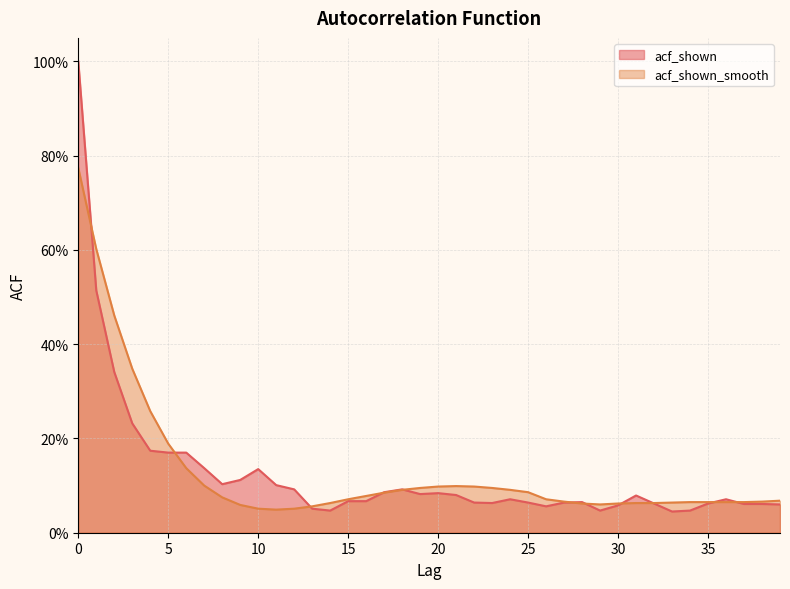

Does the chart display data point markers on the line(s)?

No